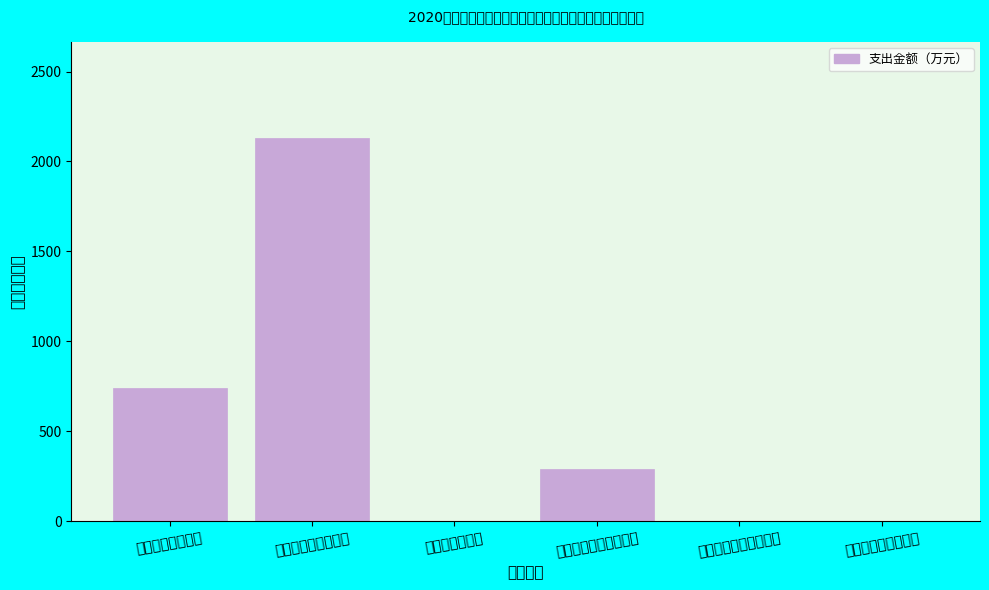

Reading left to right, what are all the values shown in this chart?

机关工资福利支出=743	机关商品和服务支出=2132	机关资本性支出=0	对事业单位经常性补助=289	对事业单位资本性补助=0	对个人和家庭的补助=0